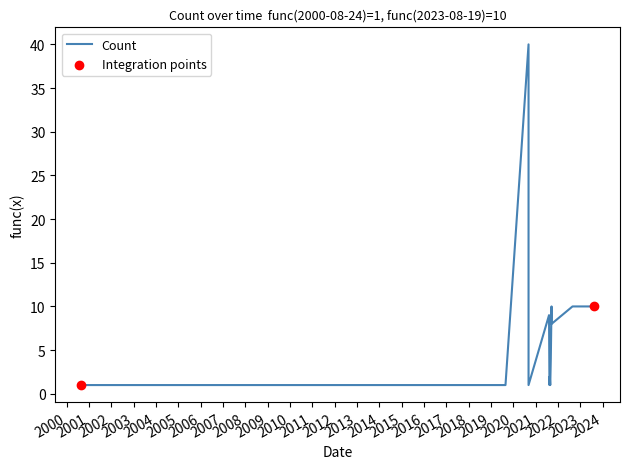

Which has a higher value, 2023-08-19 or 2019-08-27?

2023-08-19